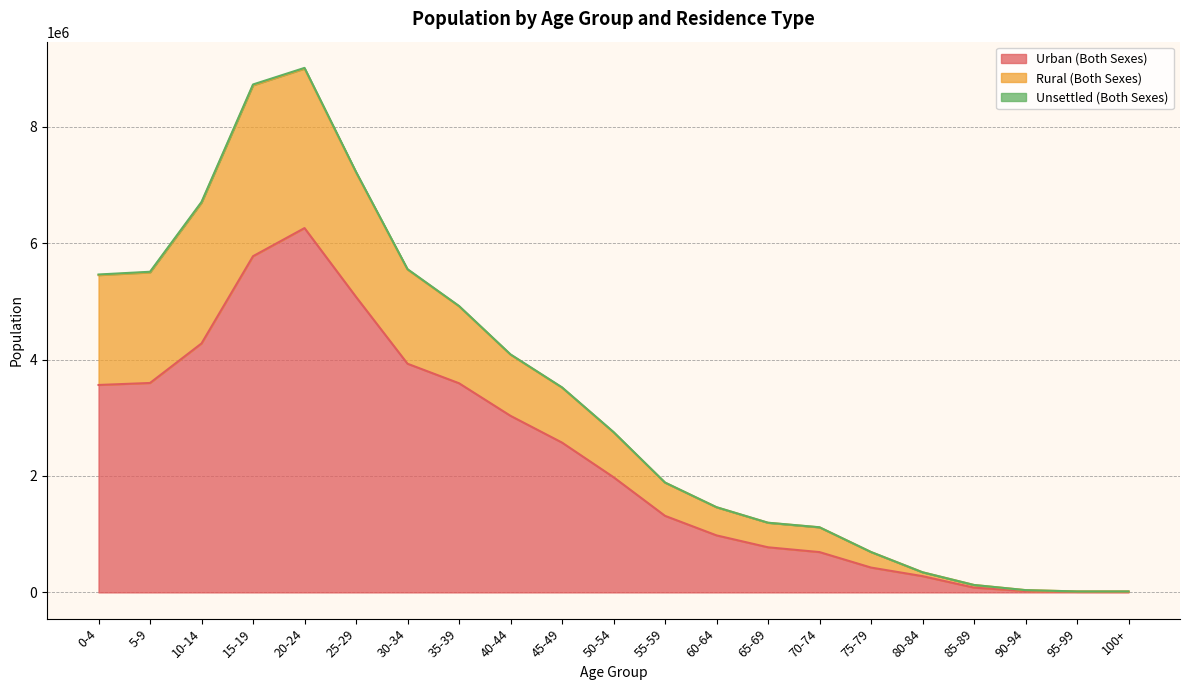

What position from the right is 45-49?

12